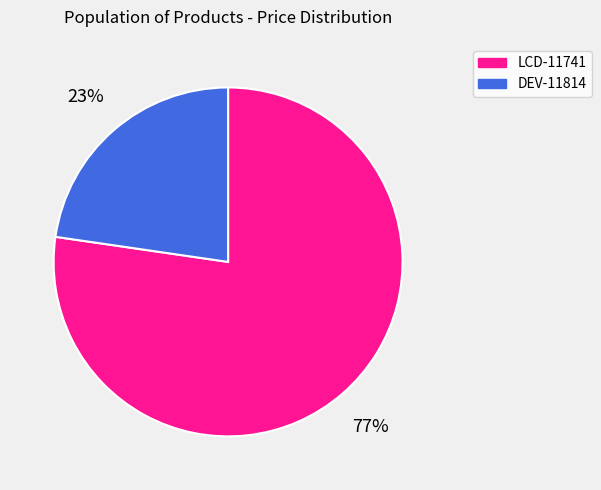

True or false: LCD-11741 accounts for 85% of the total.

False